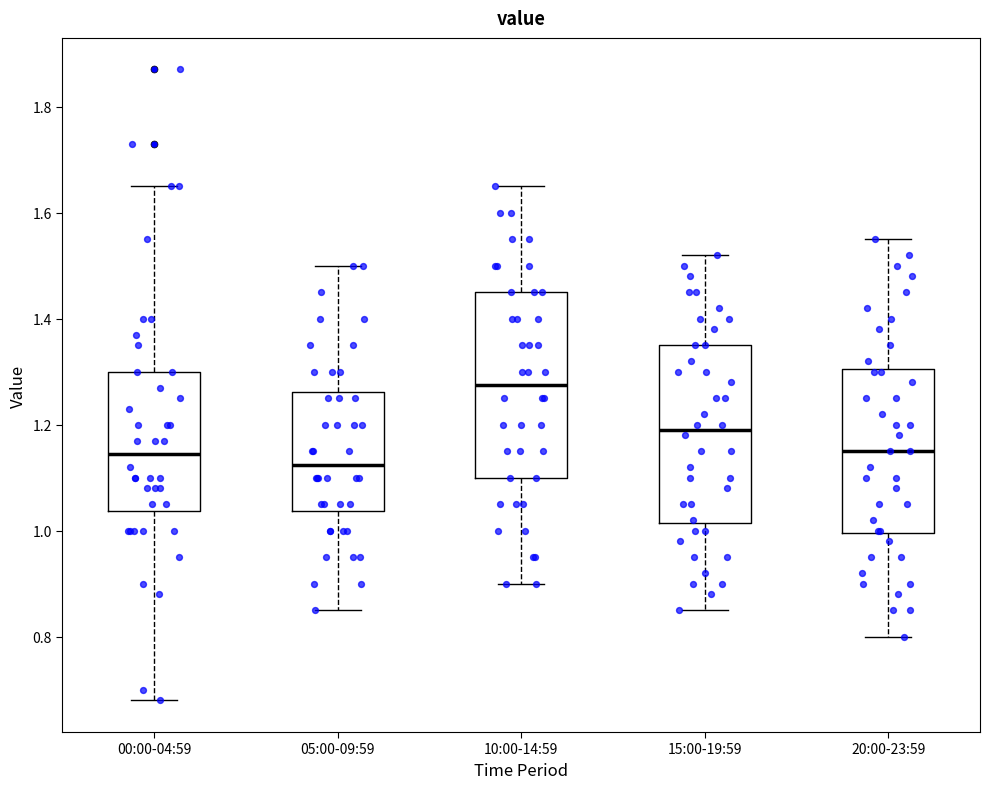

Reading left to right, read every box against the y-axis: the position of its median line, the range the box covers, and the ends of its whiskers. The values are not printed on the chart, so give them approximately, as read against the axis.

00:00-04:59: median 1.14, box 1.04 to 1.30, whiskers 0.68 to 1.66
05:00-09:59: median 1.12, box 1.04 to 1.26, whiskers 0.86 to 1.50
10:00-14:59: median 1.28, box 1.10 to 1.46, whiskers 0.90 to 1.66
15:00-19:59: median 1.20, box 1.02 to 1.36, whiskers 0.86 to 1.52
20:00-23:59: median 1.16, box 1.00 to 1.30, whiskers 0.80 to 1.56